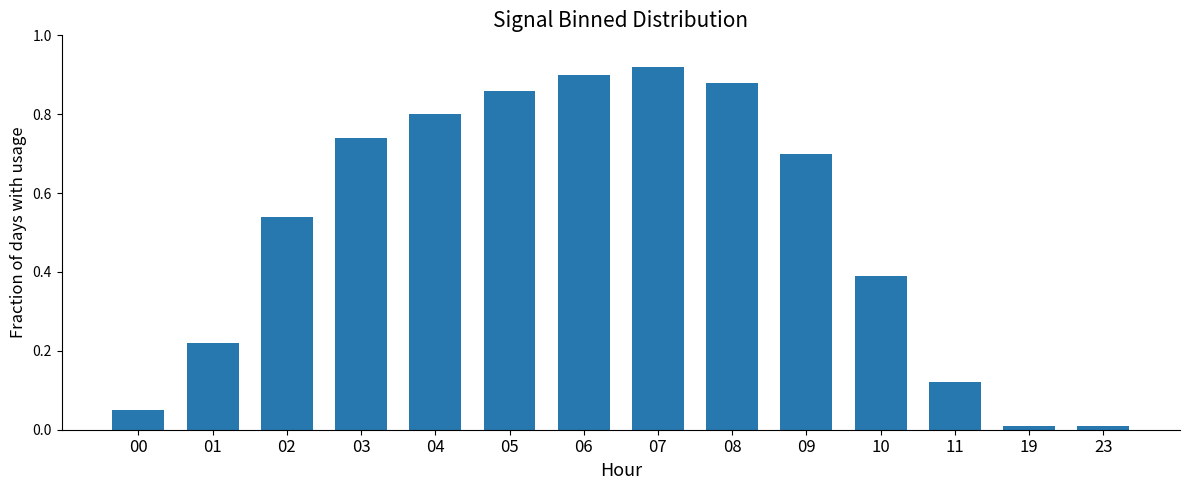

The chart shows a value of 0.9 at 07. True or false?

True